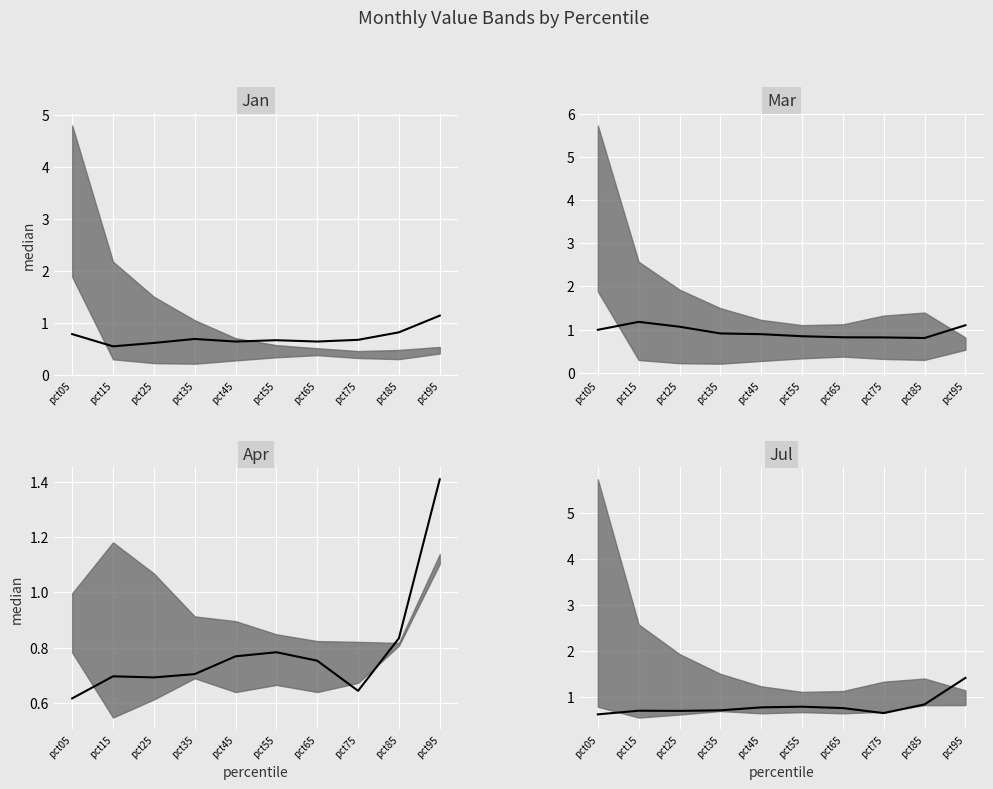

Which series has the largest total across all categories?

Jun